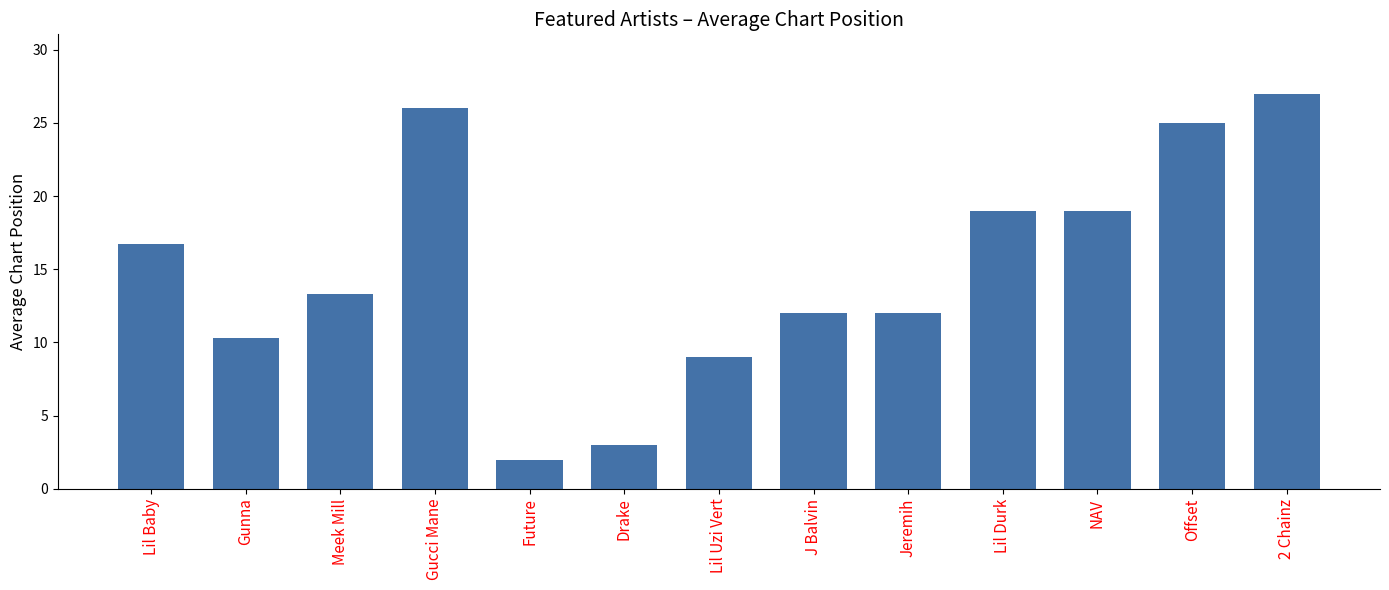

Which category has the lowest value across all series?

Future